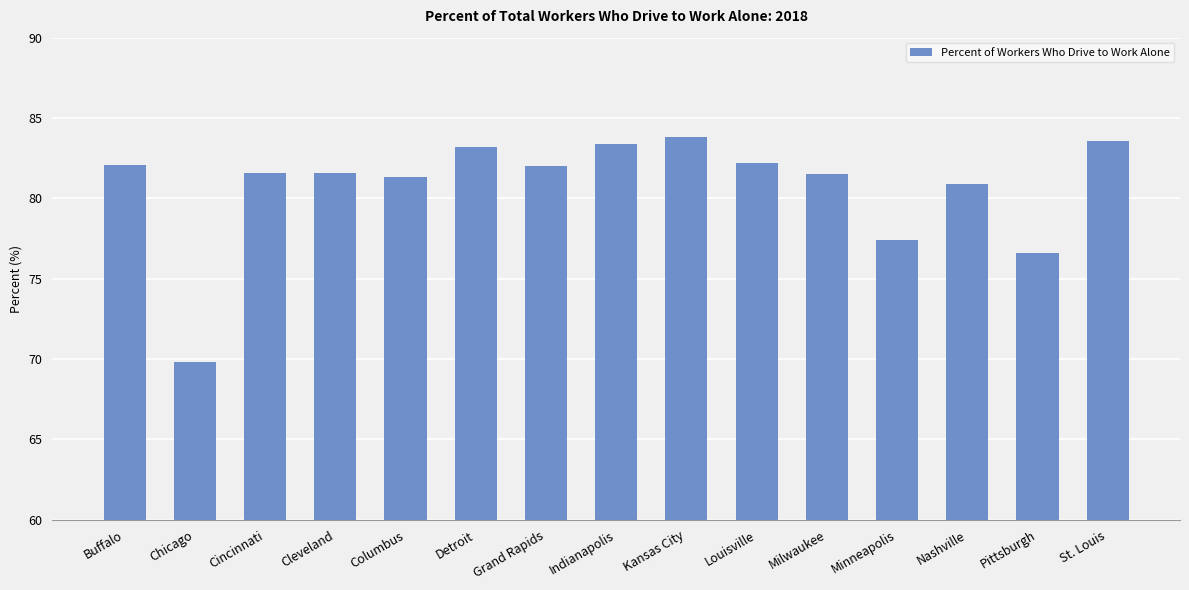

How many data points does each series have?

15